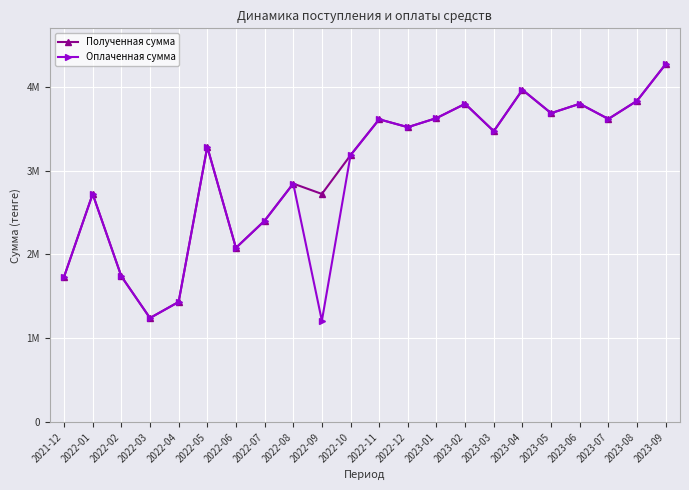

True or false: Оплаченная сумма has a value of 5543239 at 2022-05.

False